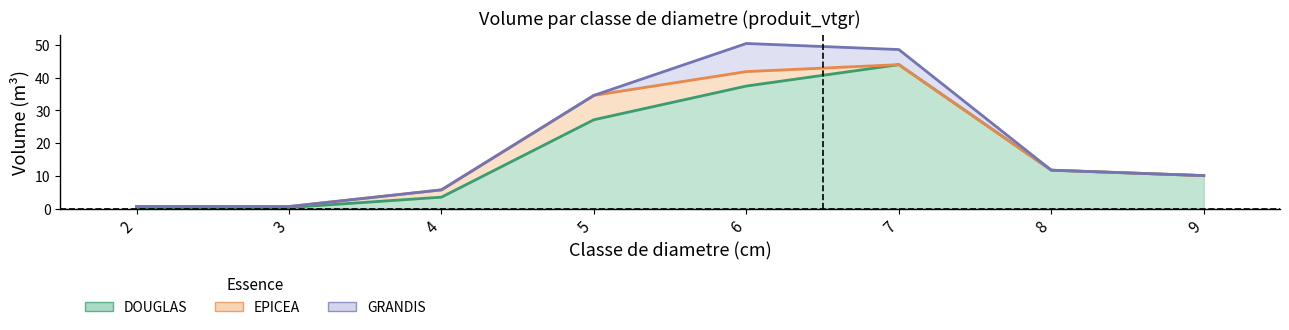

How many positive values does the EPICEA series have?

5